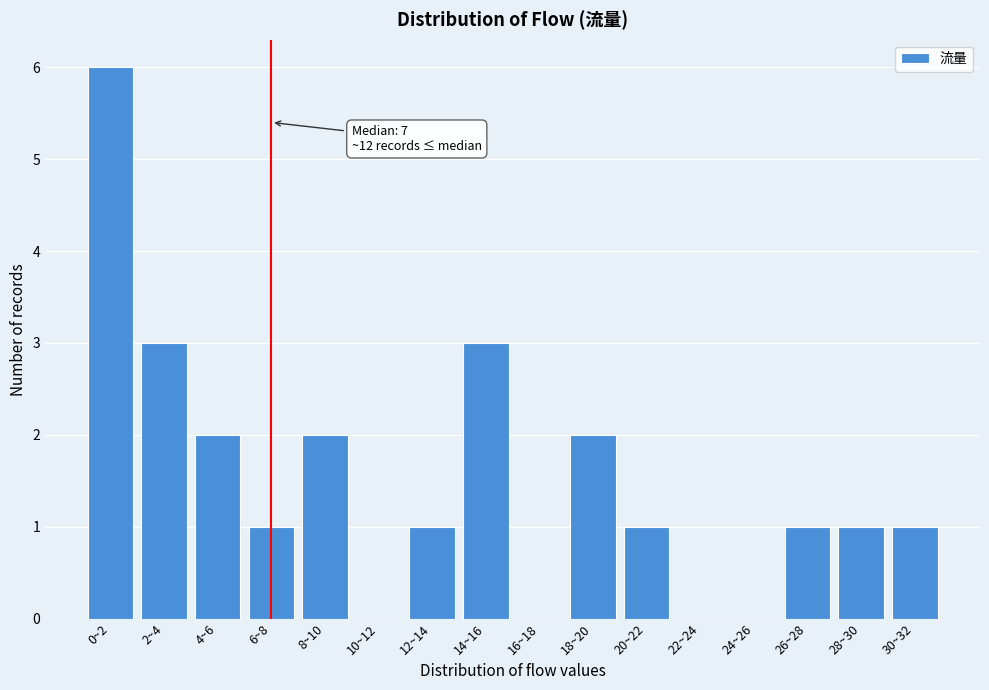

Reading right to left, transcribe all the data shown in this chart.

30~32=1	28~30=1	26~28=1	24~26=0	22~24=0	20~22=1	18~20=2	16~18=0	14~16=3	12~14=1	10~12=0	8~10=2	6~8=1	4~6=2	2~4=3	0~2=6